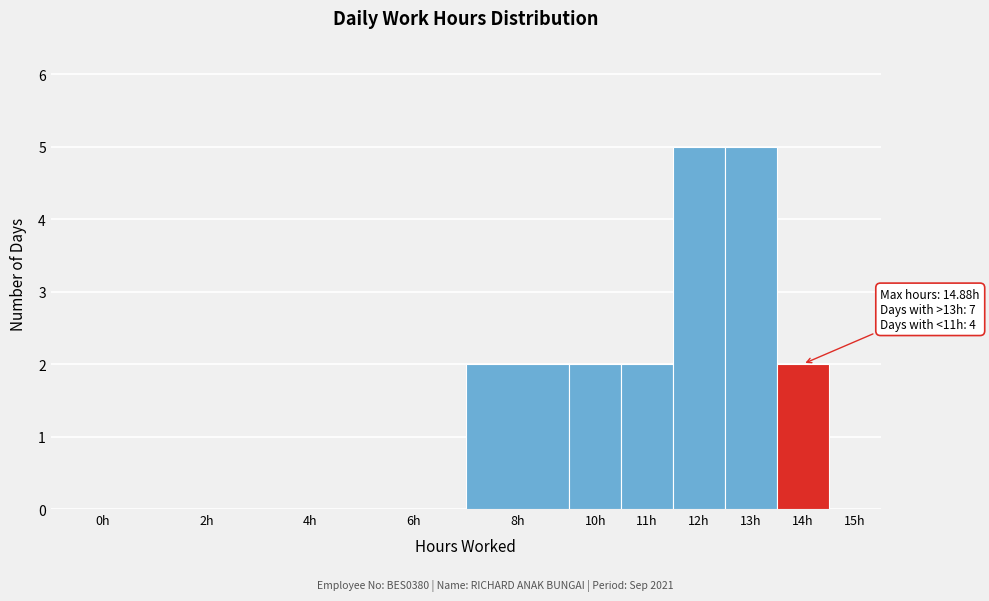

Reading left to right, extract all data points from this chart.

0h=0	2h=0	4h=0	6h=0	8h=2	10h=2	11h=2	12h=5	13h=5	14h=2	15h=0